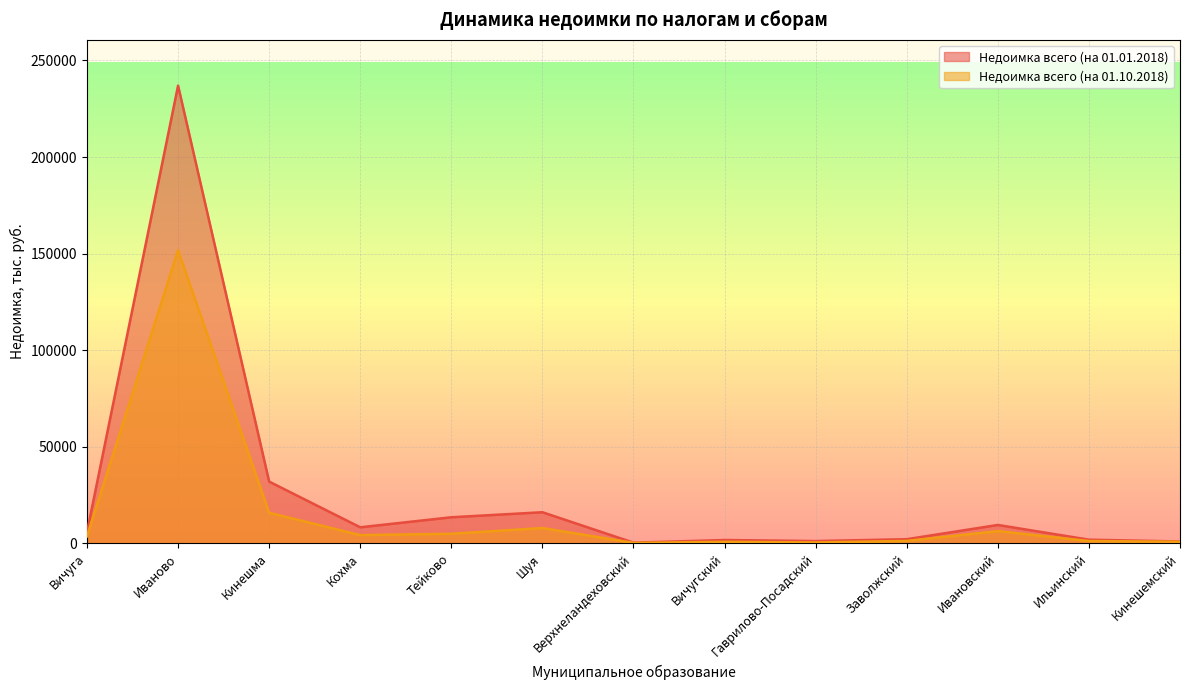

How many interior local valleys does the Недоимка всего (на 01.01.2018) series have?

3